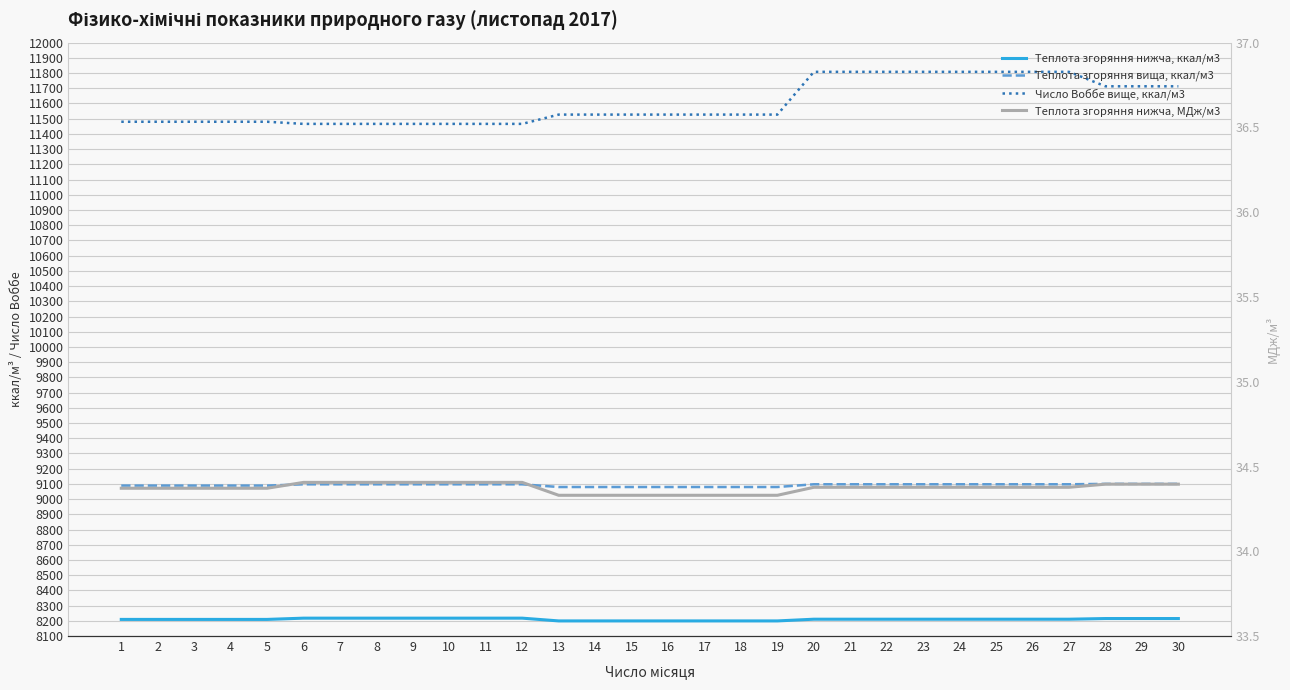

How many values in the Теплота згоряння вища, ккал/м3 series are below 9097?

12